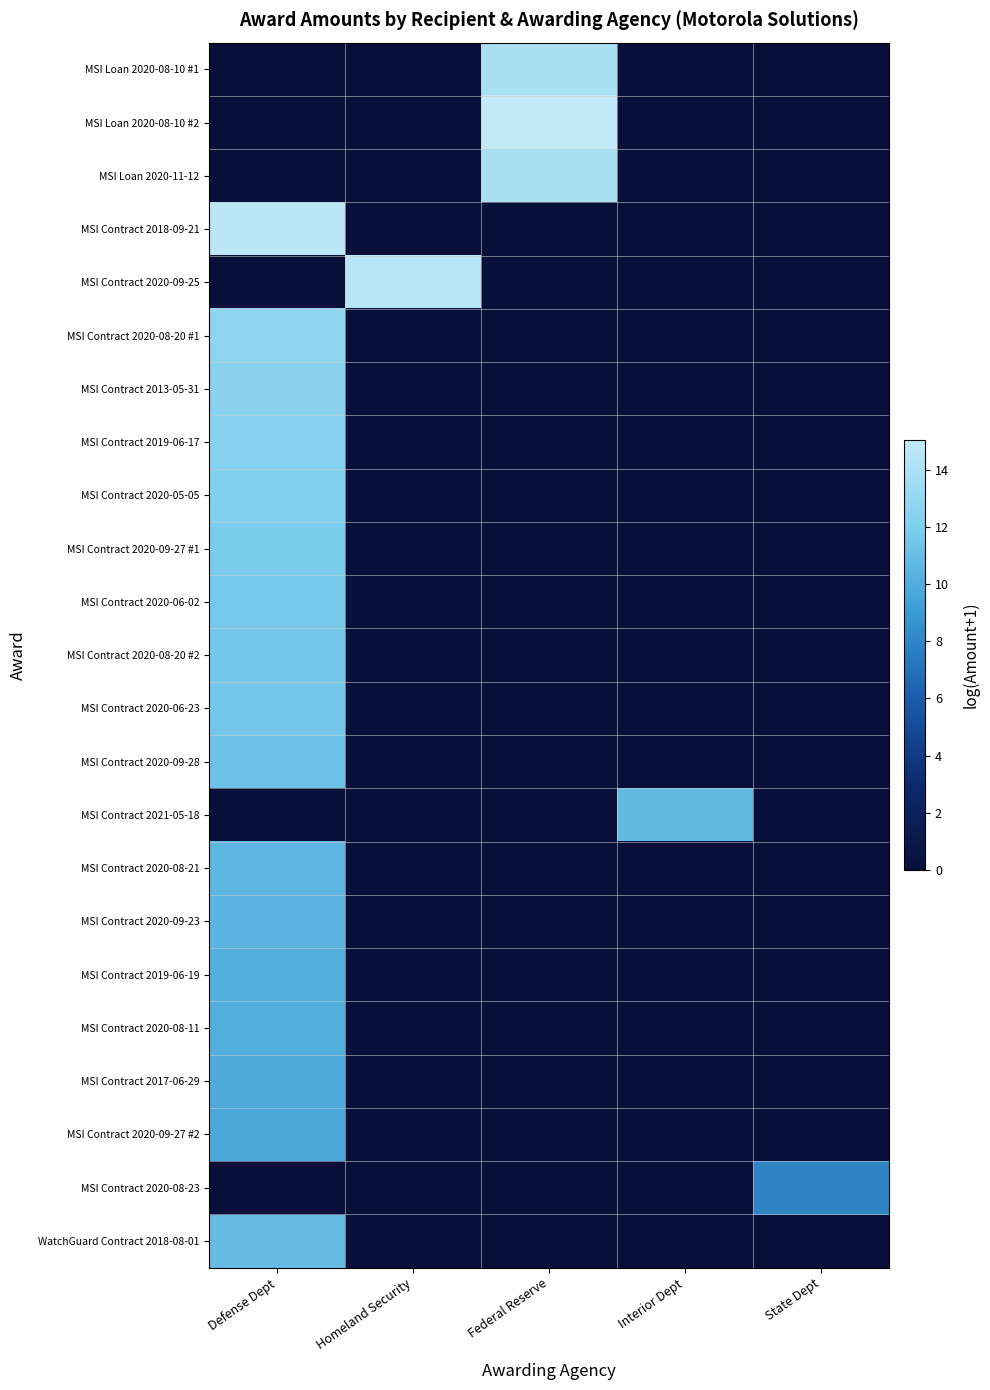

At which category is the sum across all series the highest?

Defense Dept